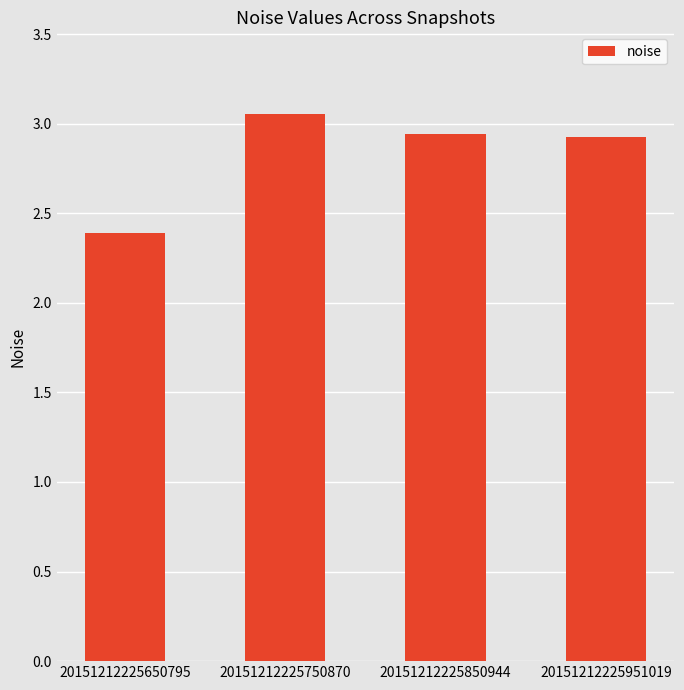

The chart shows a value of 4.8 at 20151212225951019. True or false?

False